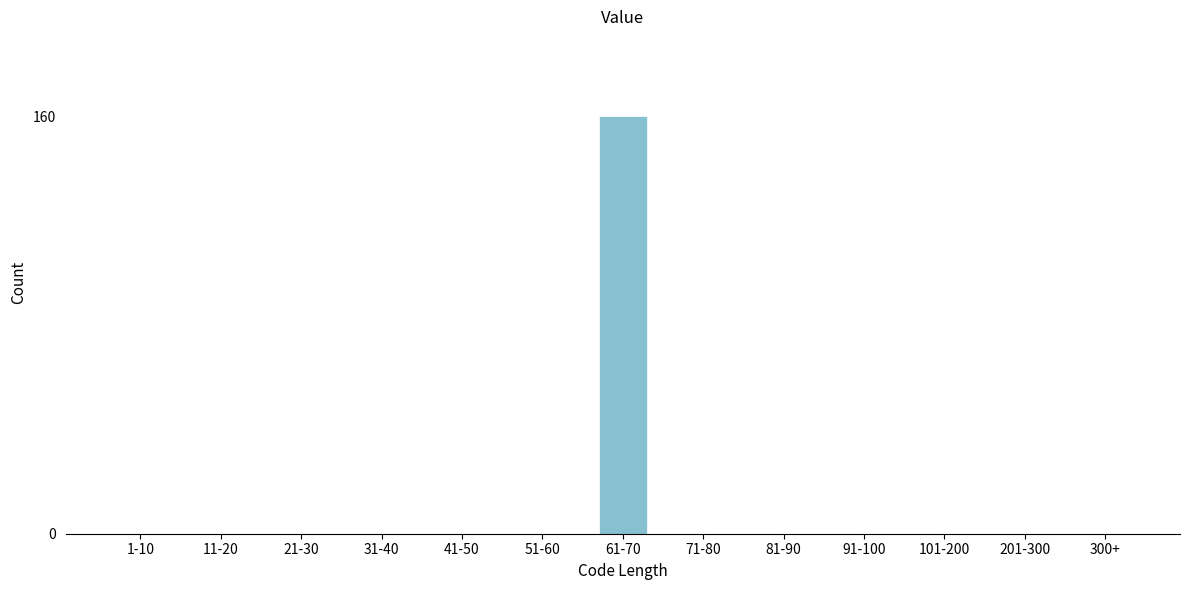

Reading left to right, what are all the values shown in this chart?

1-10=0	11-20=0	21-30=0	31-40=0	41-50=0	51-60=0	61-70=160	71-80=0	81-90=0	91-100=0	101-200=0	201-300=0	300+=0